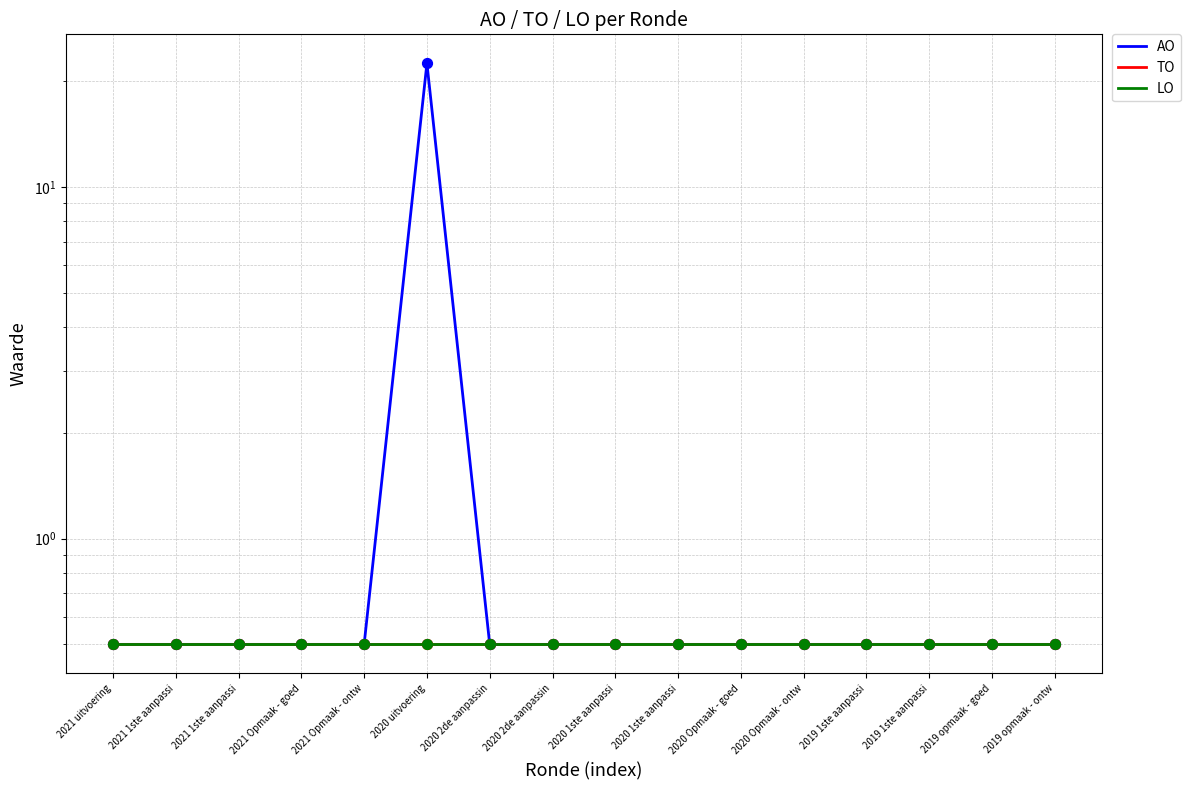

Is the value of TO at 2021 Opmaak - goed greater than the value of LO at 2021 Opmaak - ontw?

No